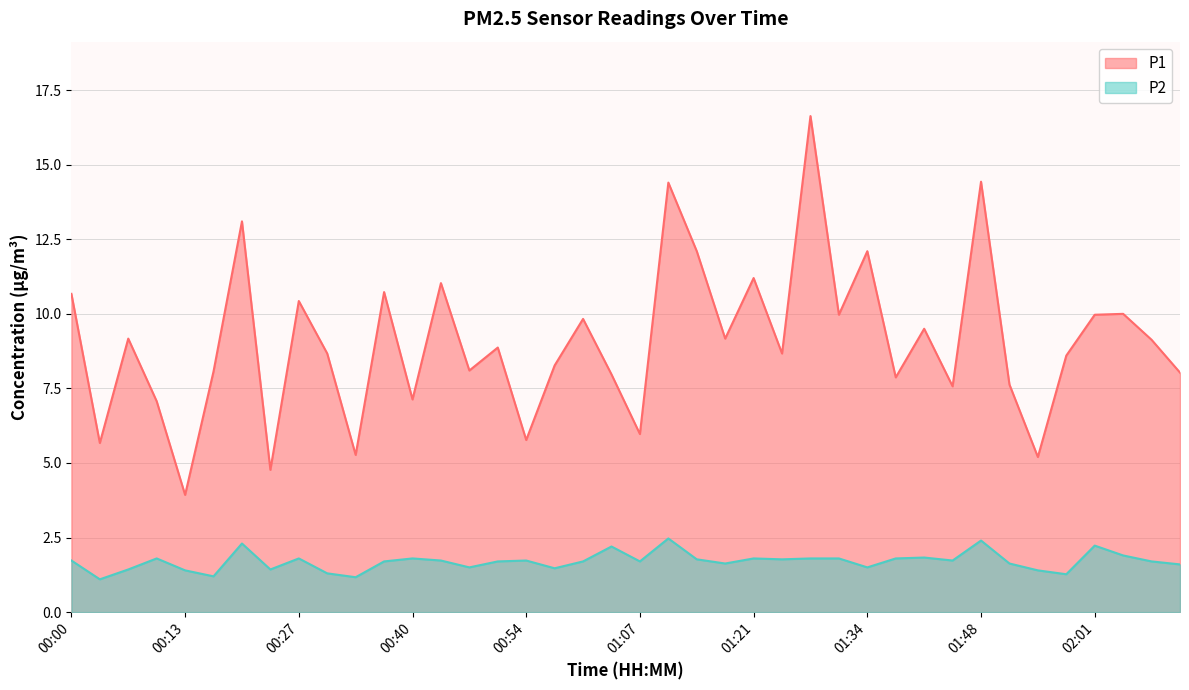

At which category does P1 reach its first local valley?

00:03